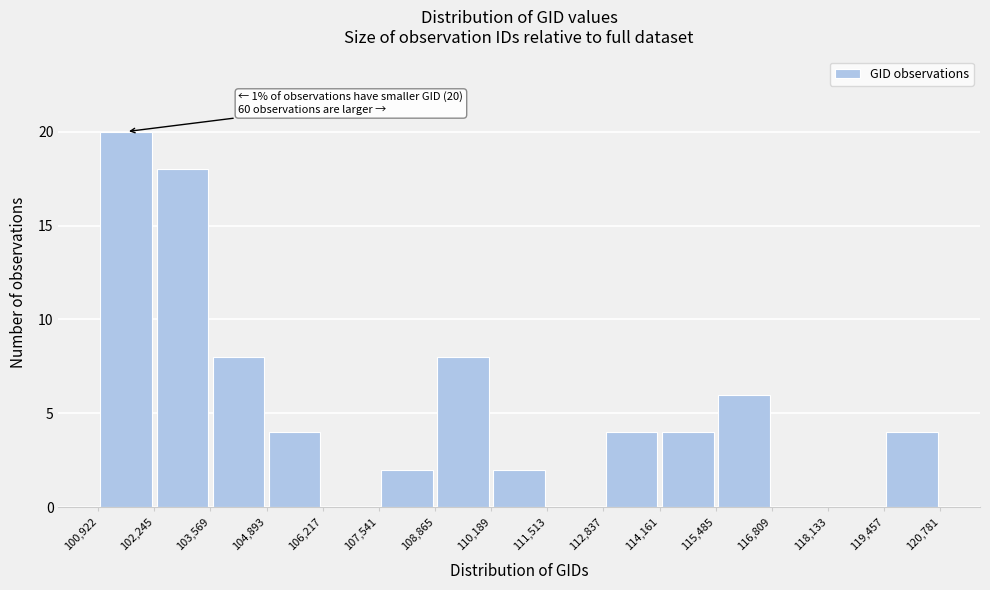

Over which range of the x-axis is the bar tallest?

100,922 to 102,245